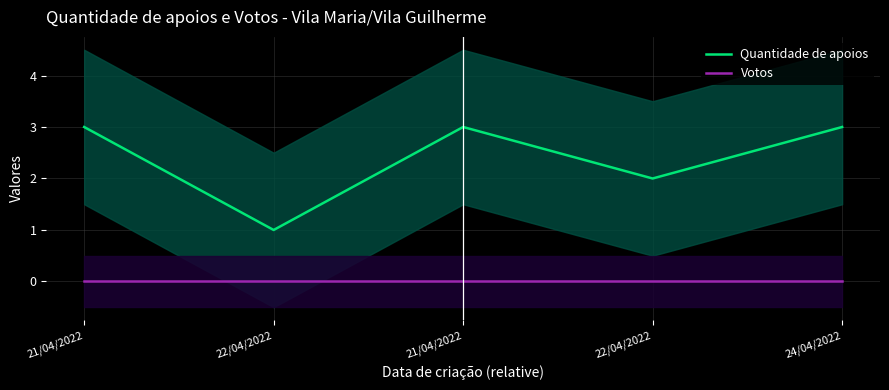

At which label does Votos reach its minimum?

21/04/2022